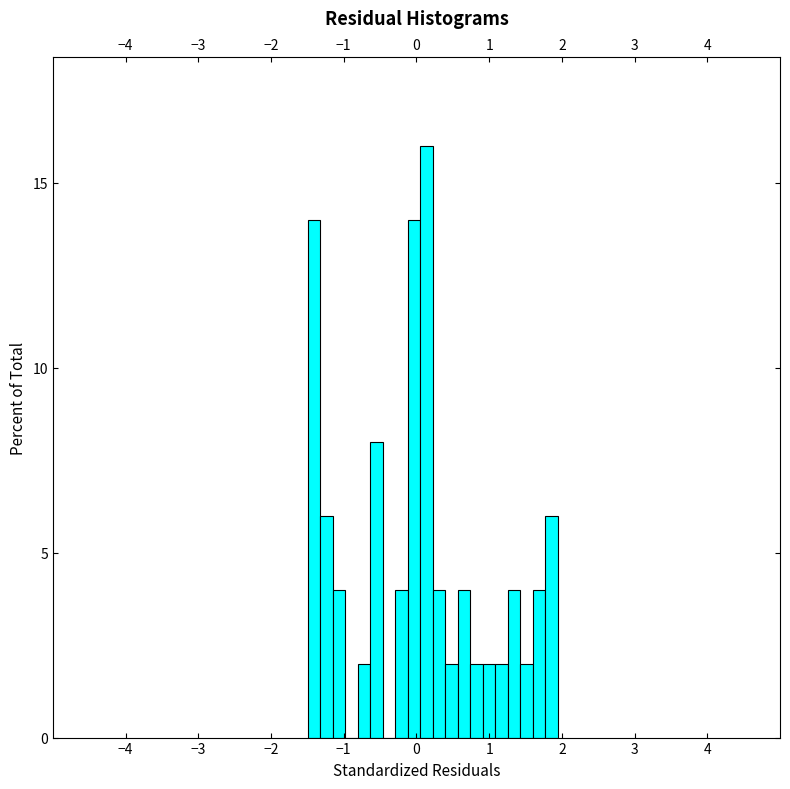

Read against the x-axis, roughly where is the centre of the tallest bar?

0.1